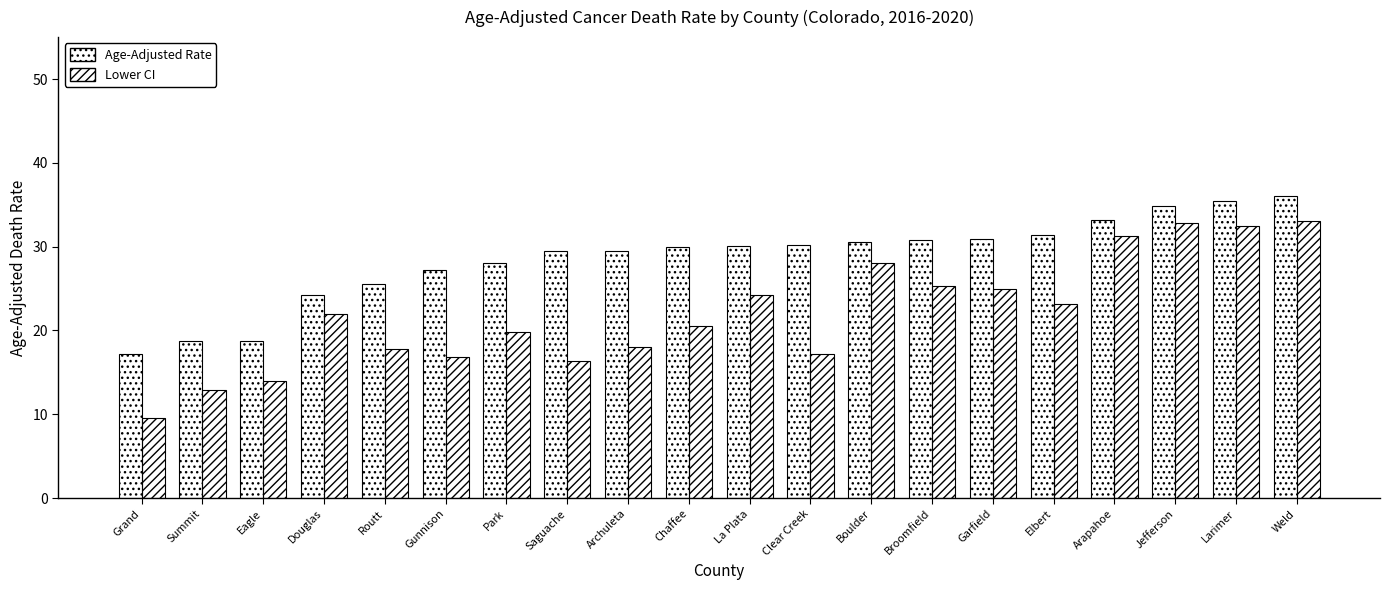

At which label does Lower CI reach its peak?

Weld